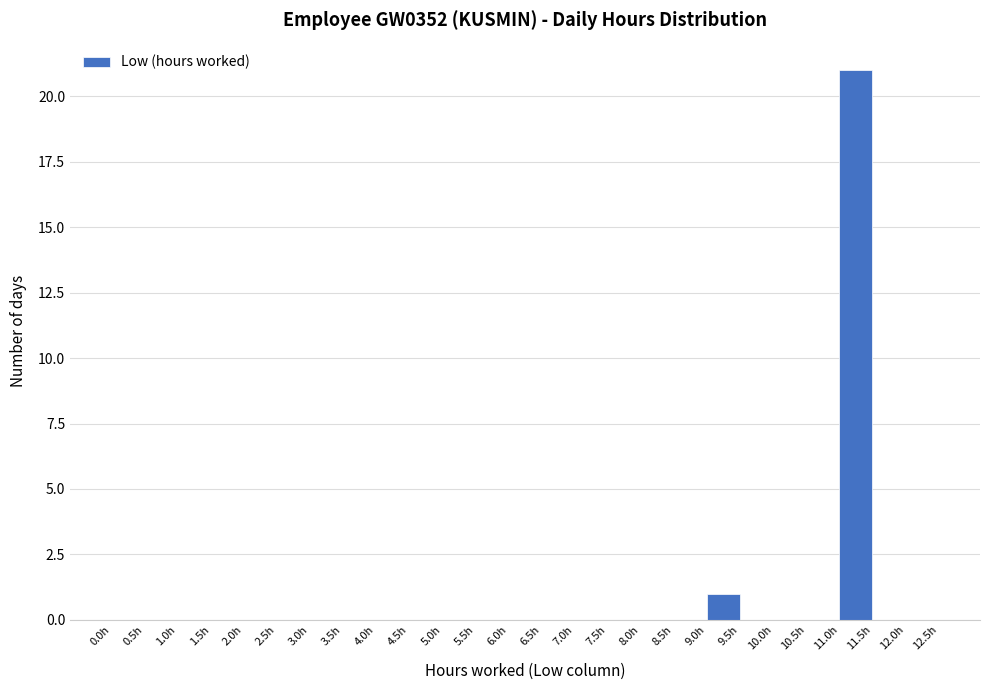

Which range on the x-axis has the tallest bar?

11.0 to 11.5